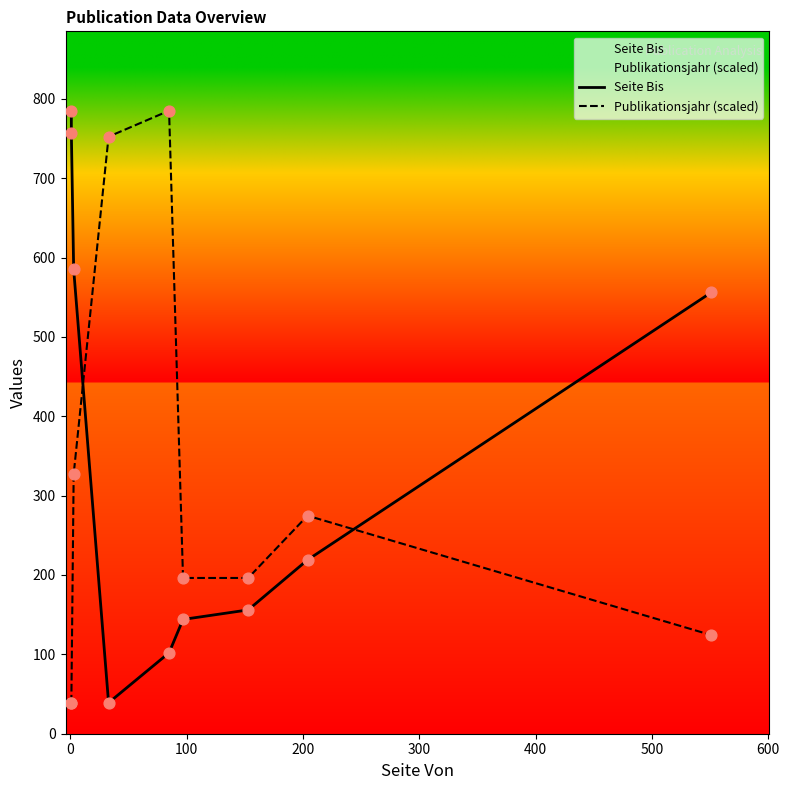

Is the value of Seite Bis at 100 greater than the value of Publikationsjahr (scaled) at 700?

Yes